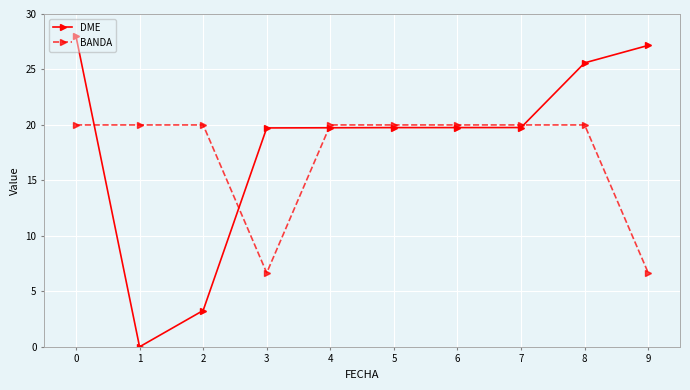

Is it true that DME equals 19.8 at 5?

True